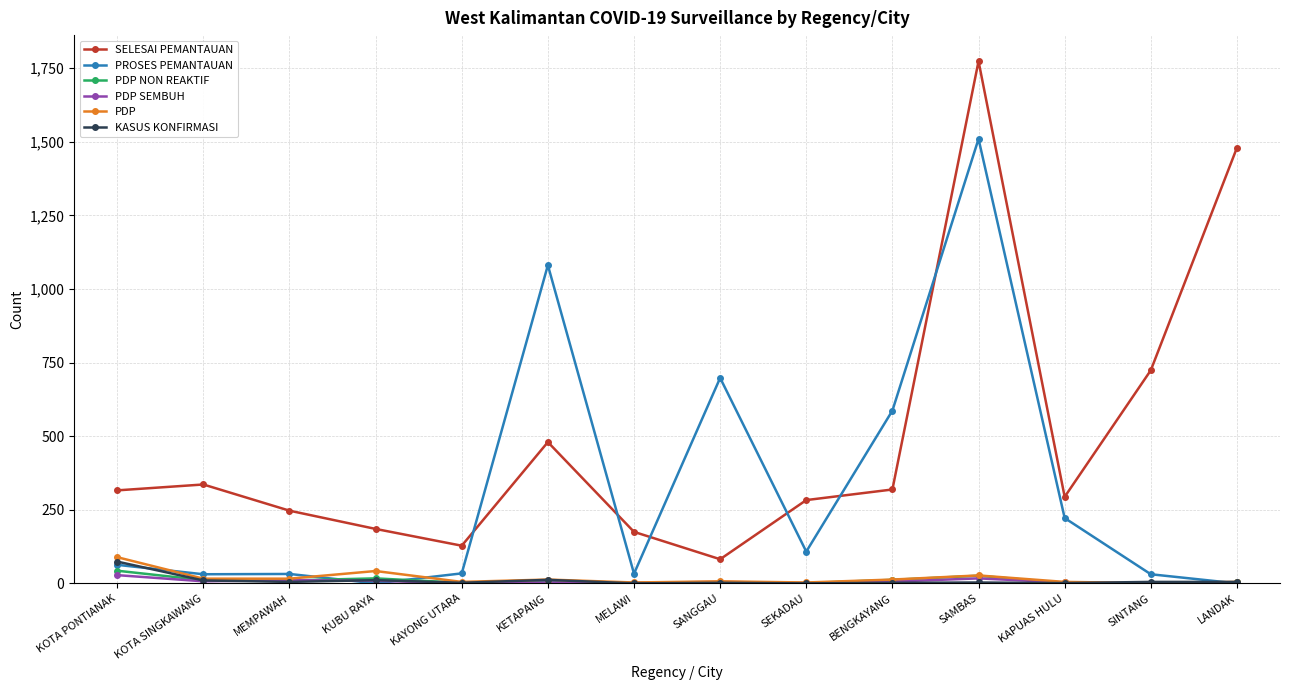

Count the number of data series in this chart.

6